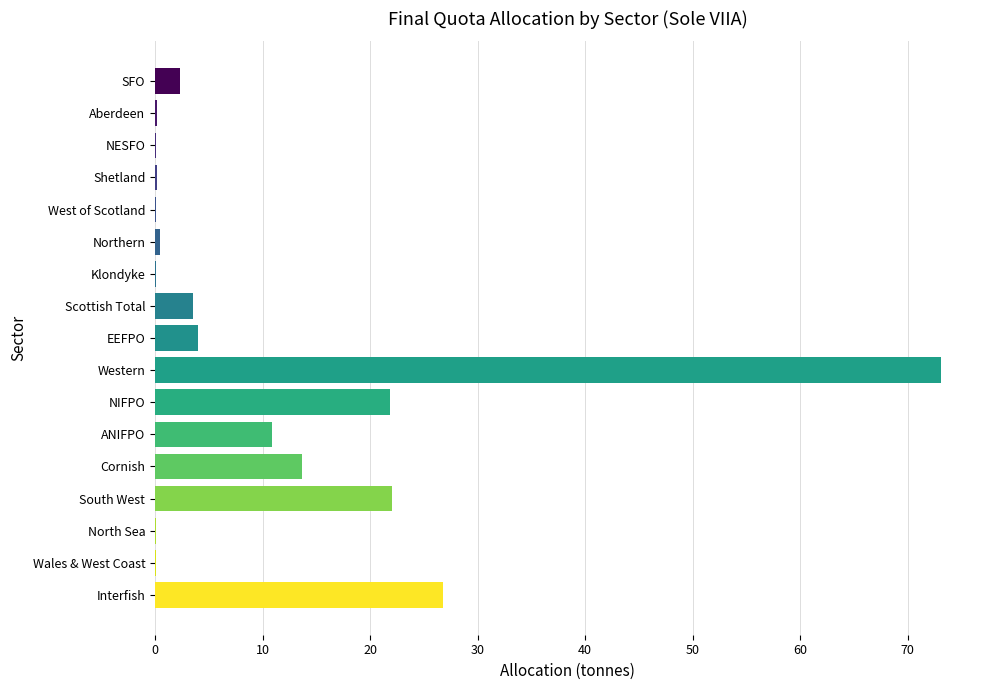

The chart shows a value of 0.0 at Wales & West Coast. True or false?

True